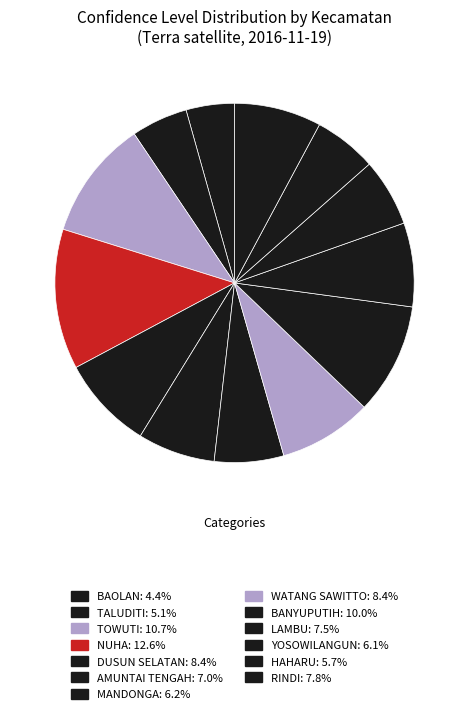

Is it true that DUSUN SELATAN is 8% of the pie?

True